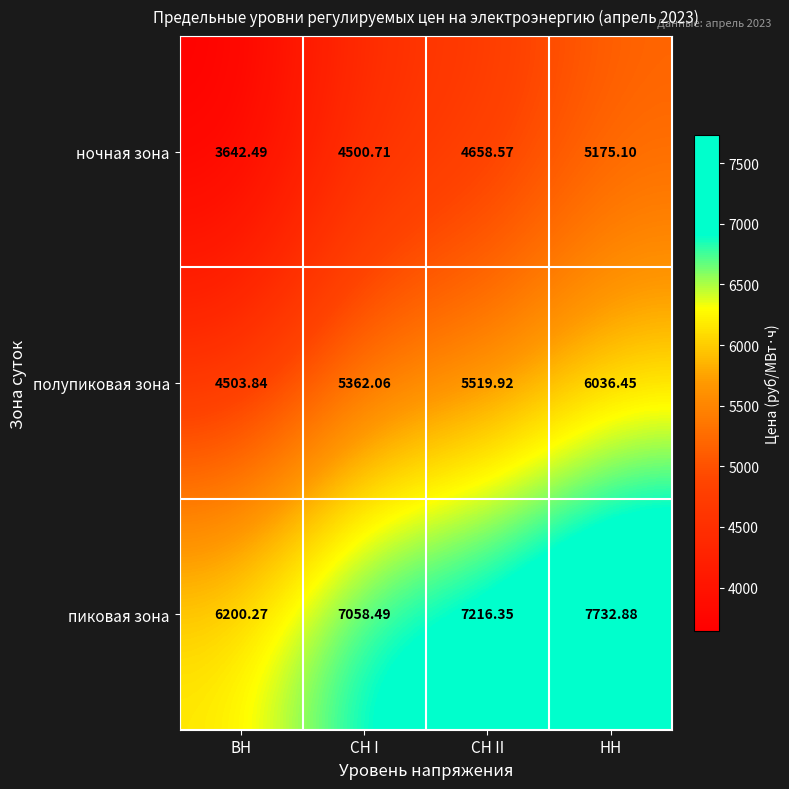

At which label does полупиковая зона reach its minimum?

ВН